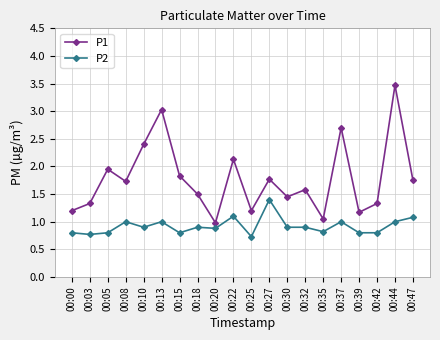

Is it true that P1 equals 2.1 at 00:22?

True